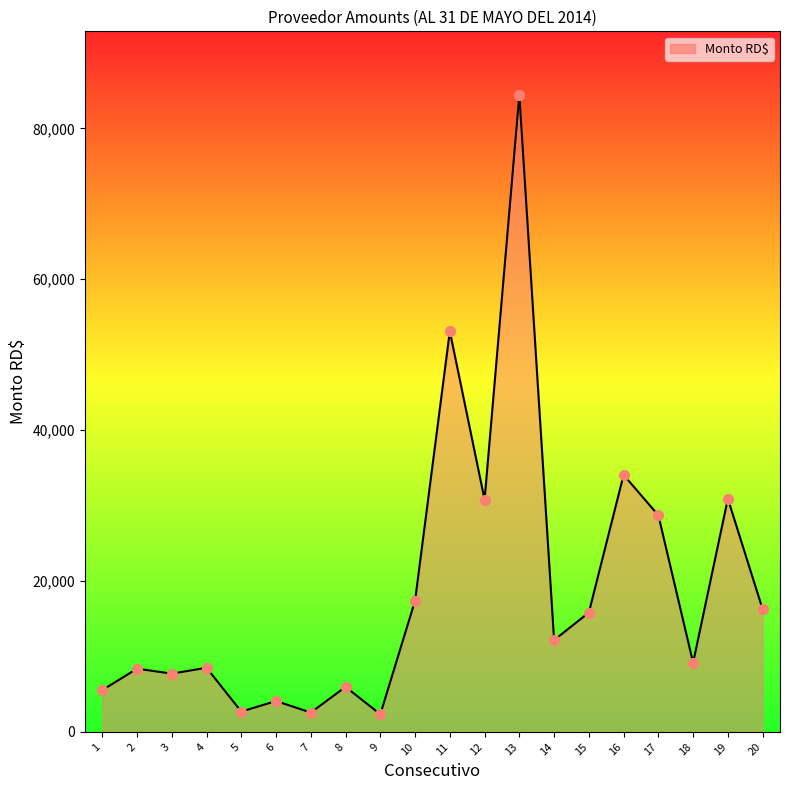

What is the change in value from 4 to 19?

+22402.2